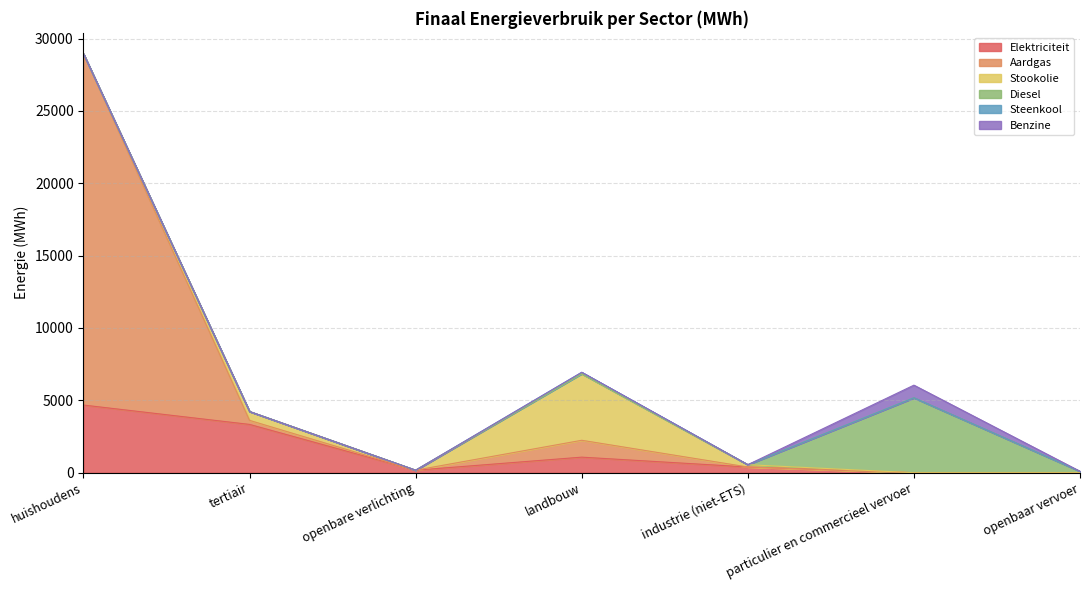

Between tertiair and industrie (niet-ETS), which is larger?

tertiair